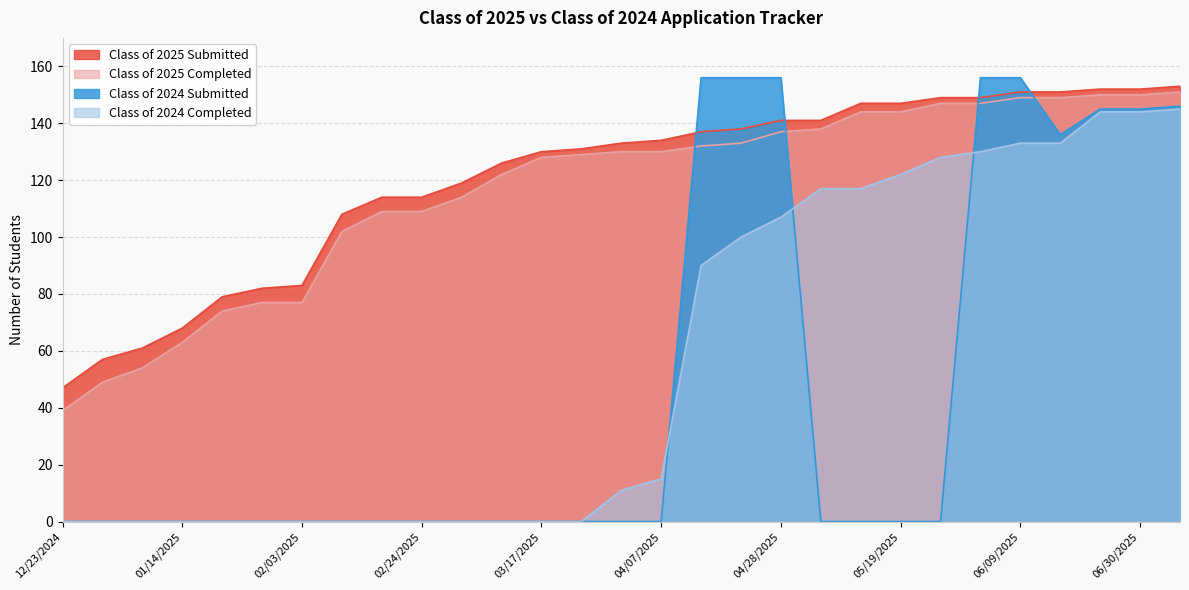

At which category is the sum across all series the highest?

07/07/2025